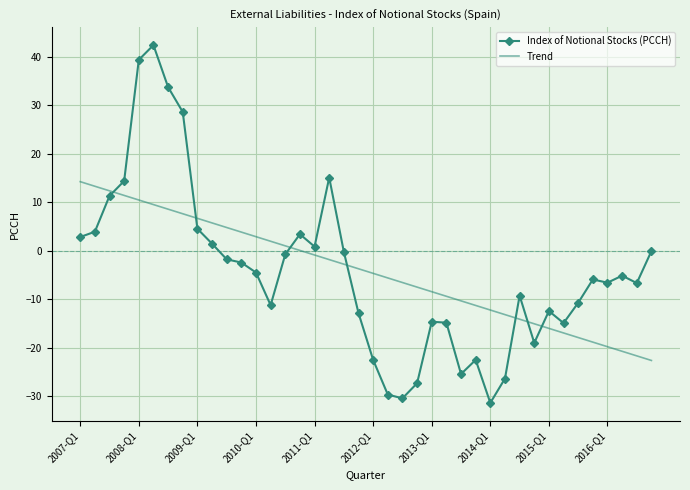

True or false: Trend and Index of Notional Stocks (PCCH) cross at least once.

True